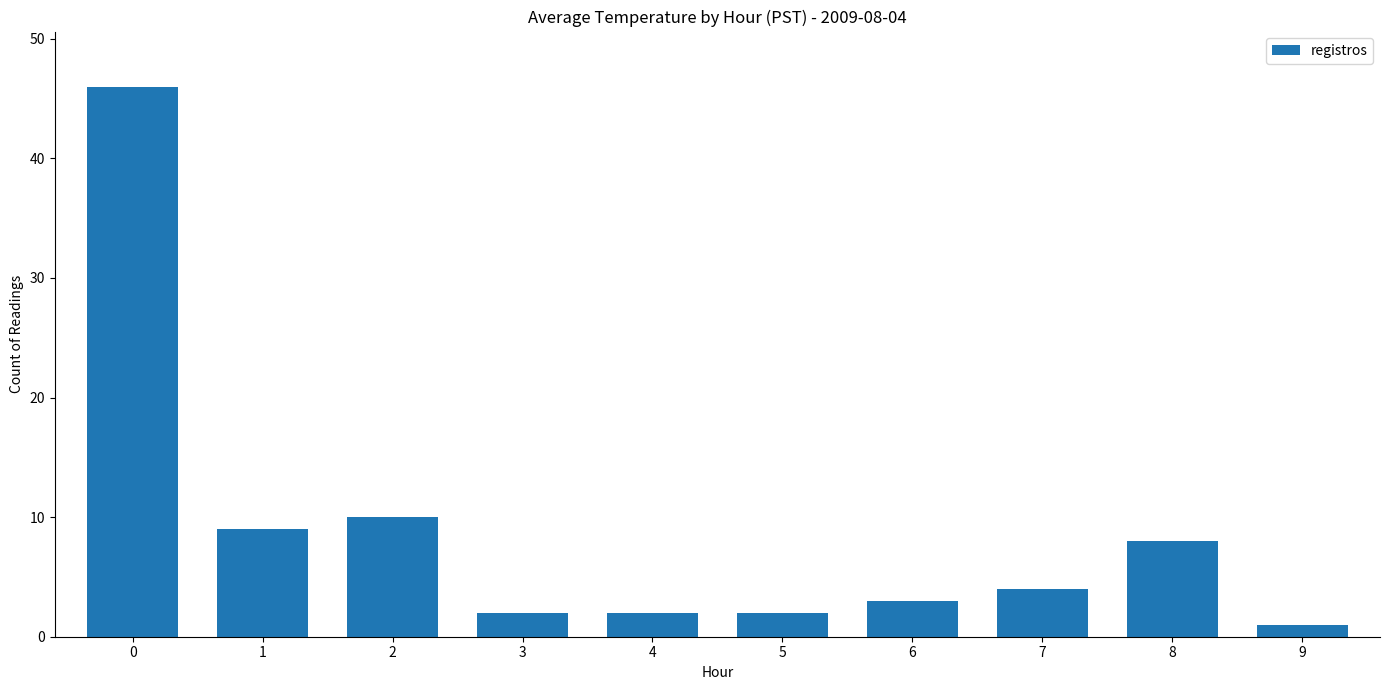

What is the change in value from 5 to 6?

+1